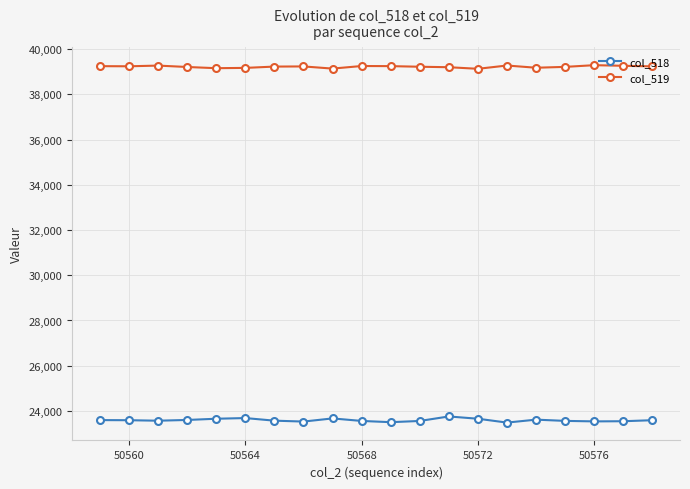

What is the value of the col_519 point at the 10th from the left?

39250